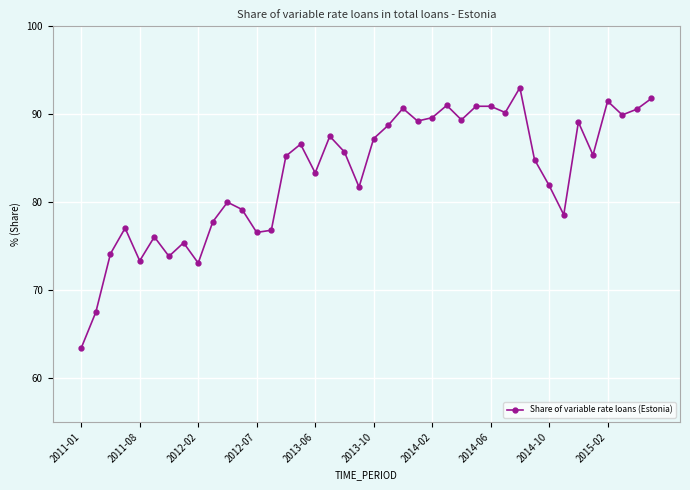

Does the chart display data point markers on the line(s)?

Yes